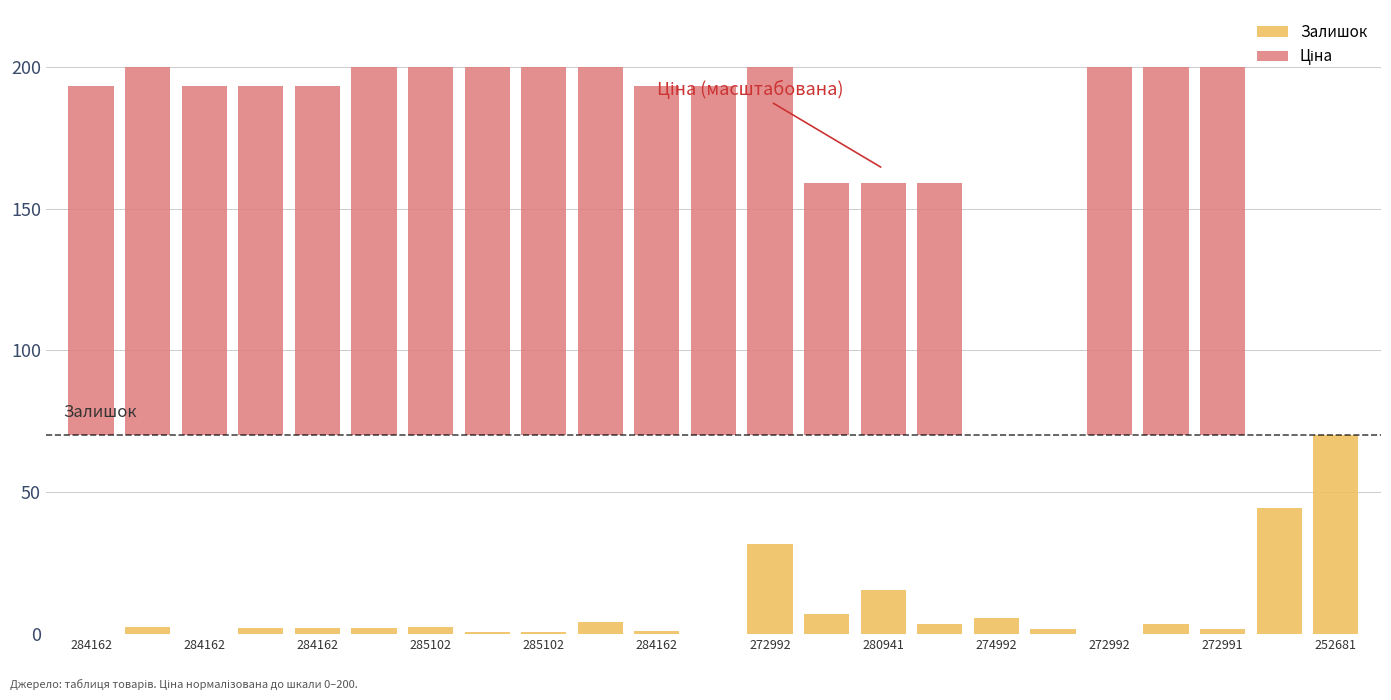

Reading right to left, transcribe all the data shown in this chart.

Залишок: 70.0	44.6	1.9	3.4	0.2	1.7	5.8	3.4	15.6	7.2	31.8	0.0	1.1	4.1	0.6	0.6	2.6	2.1	2.1	2.1	0.0	2.6	0.0
Ціна: 0.0	0.0	130.0	130.0	130.0	0.0	0.0	89.1	89.1	89.1	130.0	123.3	123.3	130.0	130.0	130.0	130.0	130.0	123.3	123.3	123.3	130.0	123.3